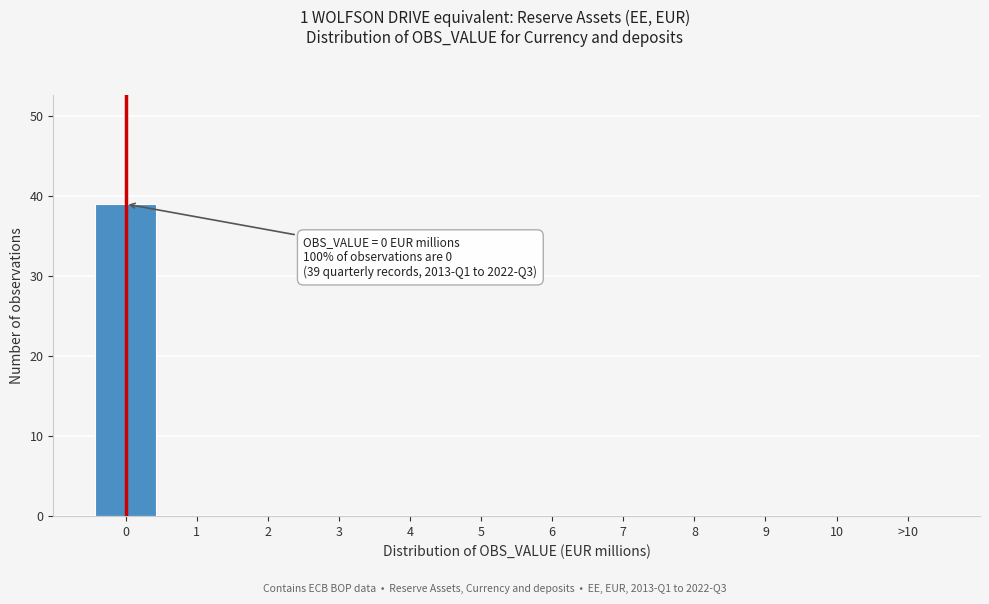

Reading left to right, extract all data points from this chart.

0=39	1=0	2=0	3=0	4=0	5=0	6=0	7=0	8=0	9=0	10=0	>10=0